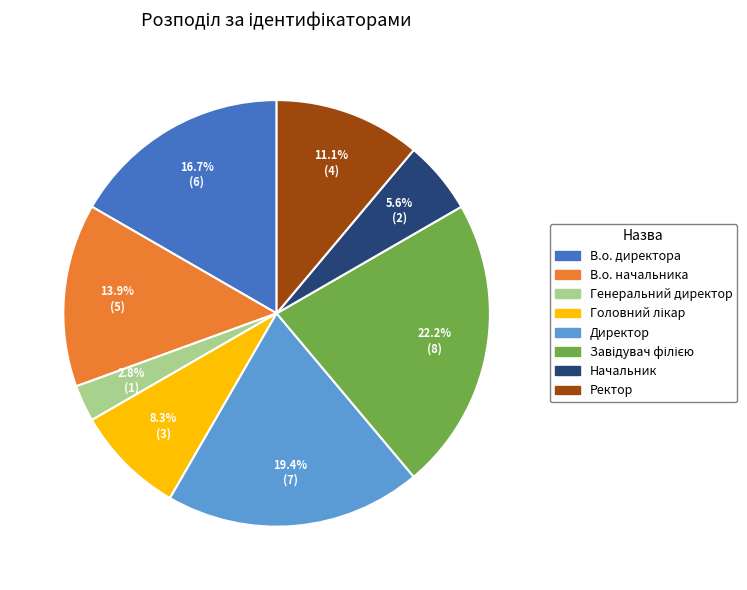

To the nearest percent, what is the difference between the largest and smallest slice percentages?

19%